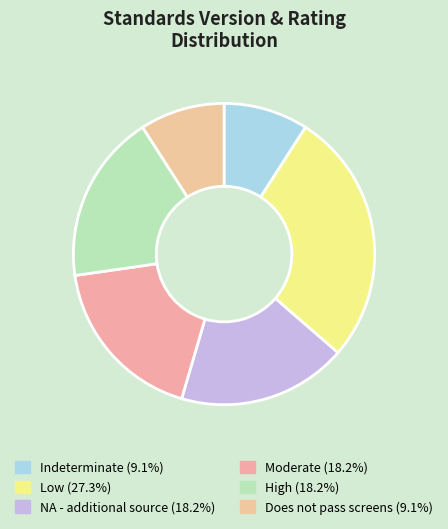

How many slices are in this pie chart?

6